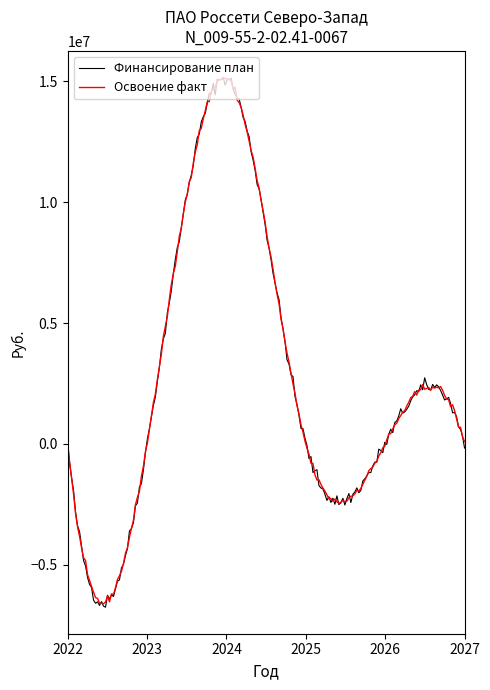

Which series has the largest range (max minus min)?

Финансирование план